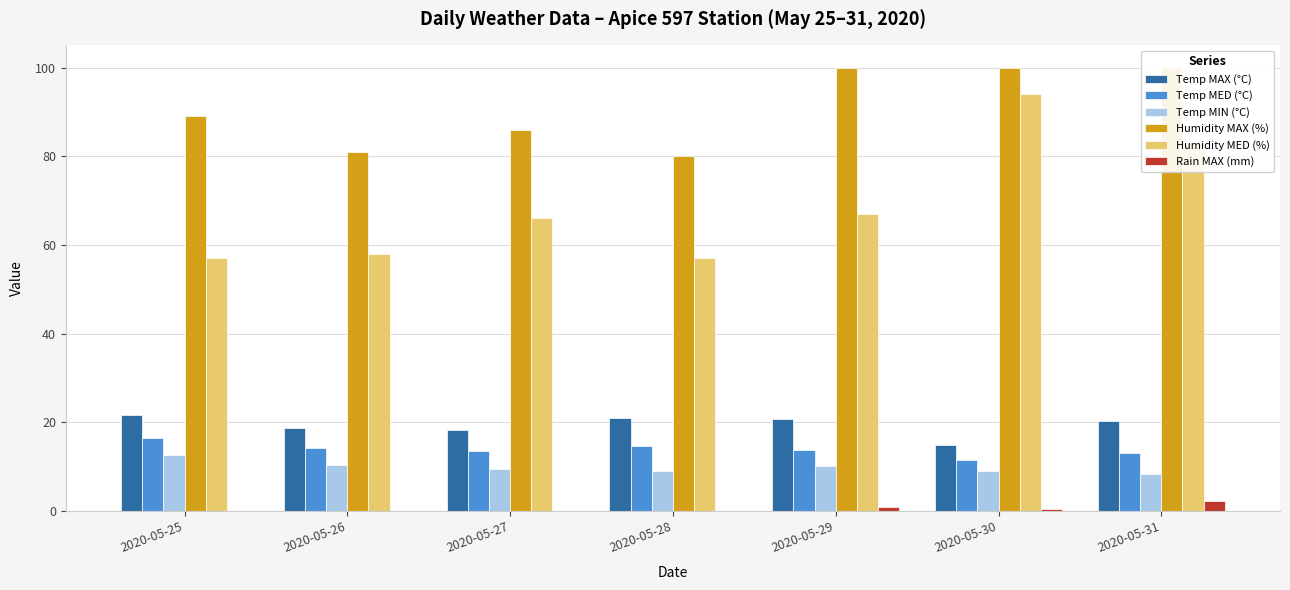

What is the sum of all Temp MAX (°C) values?

135.2